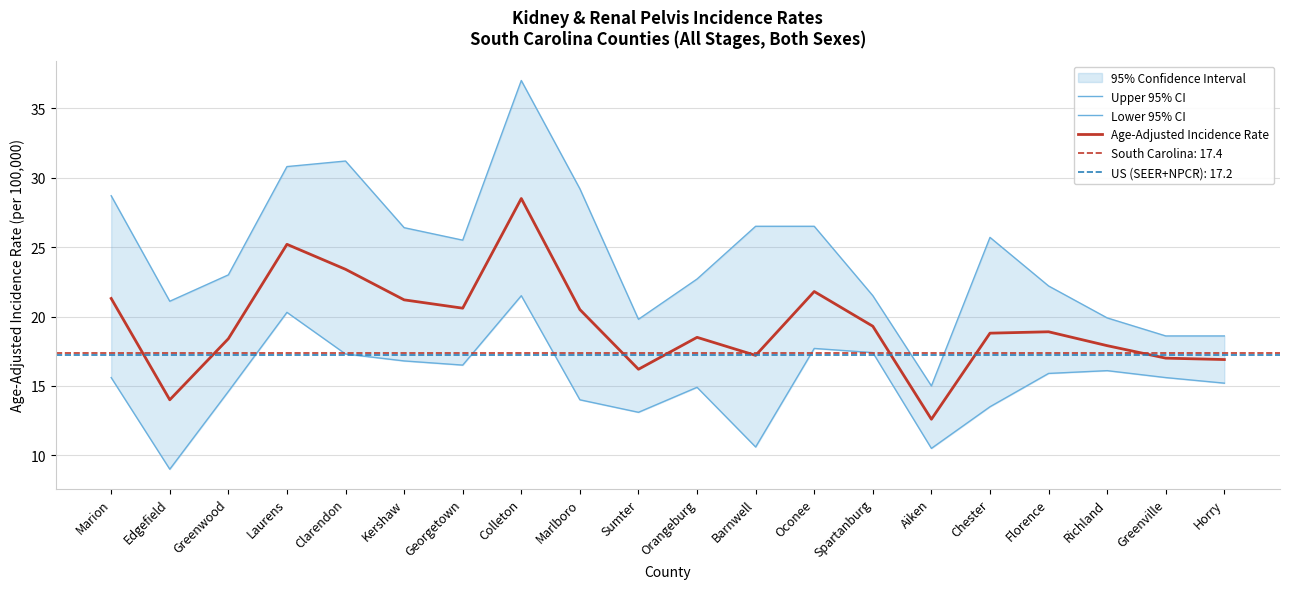

What is the label of the 8th point from the right?

Oconee